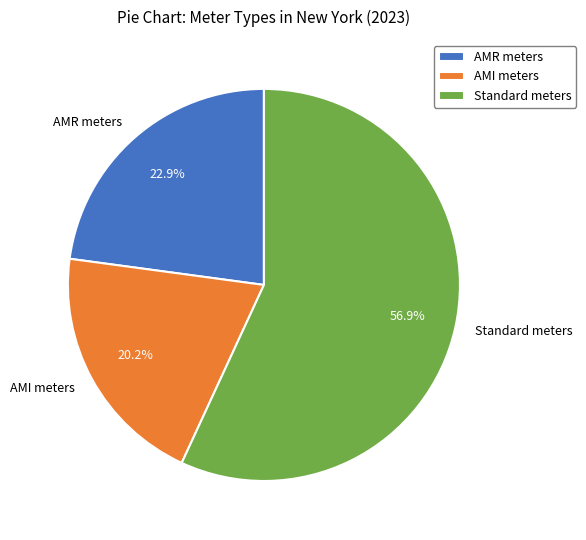

Combined, what portion of the pie is Standard meters and AMR meters?

79.8%